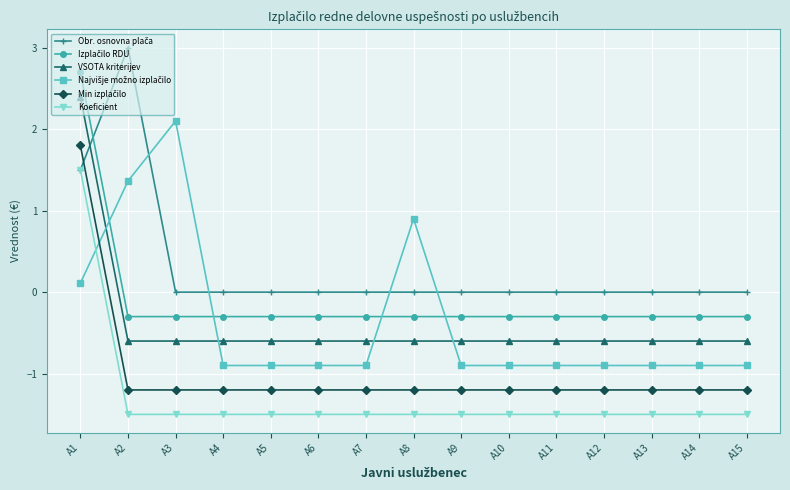

What is the spread (max minus min) of values at A7?

1.5